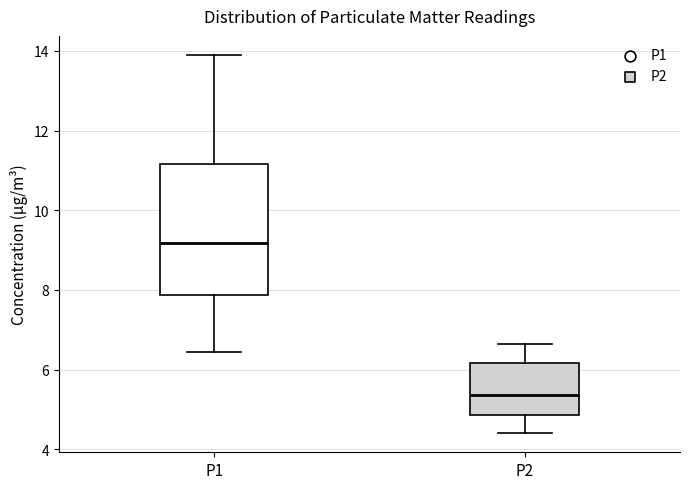

Which box has the lowest median line?

P2